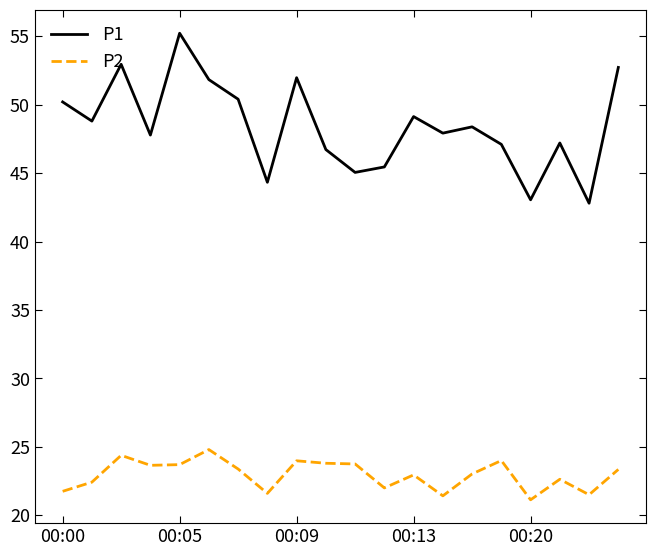

Which series has the widest spread of values?

P1